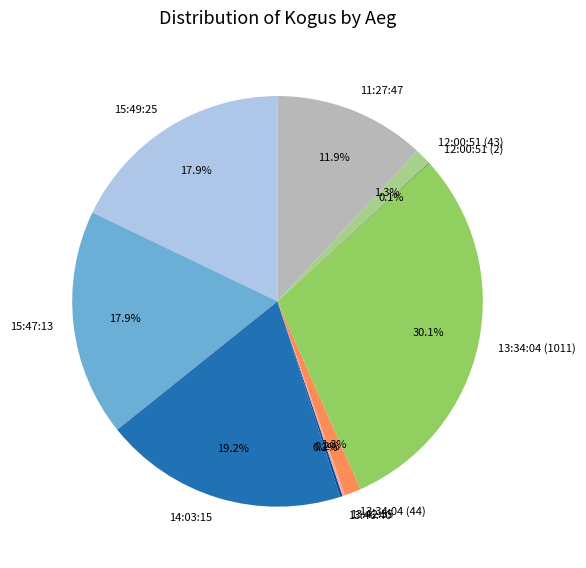

Which has a higher value, 15:47:13 or 12:00:51 (43)?

15:47:13